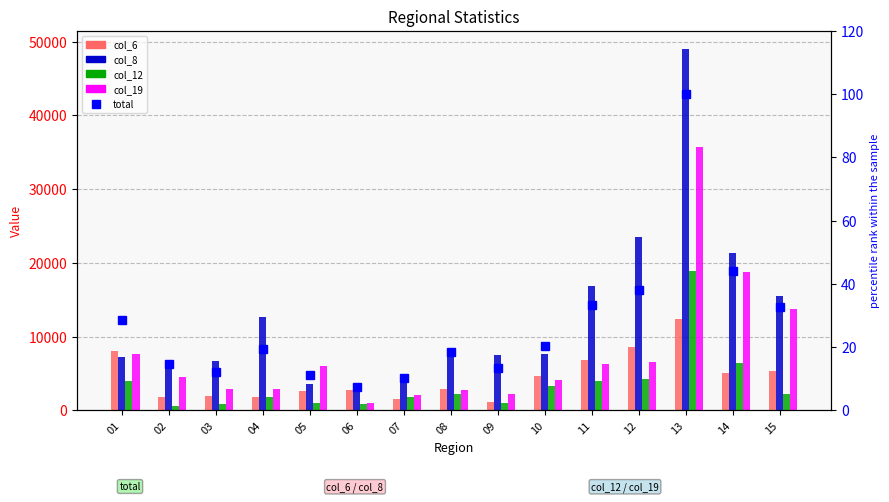

What is the greatest value displayed?

49015.0